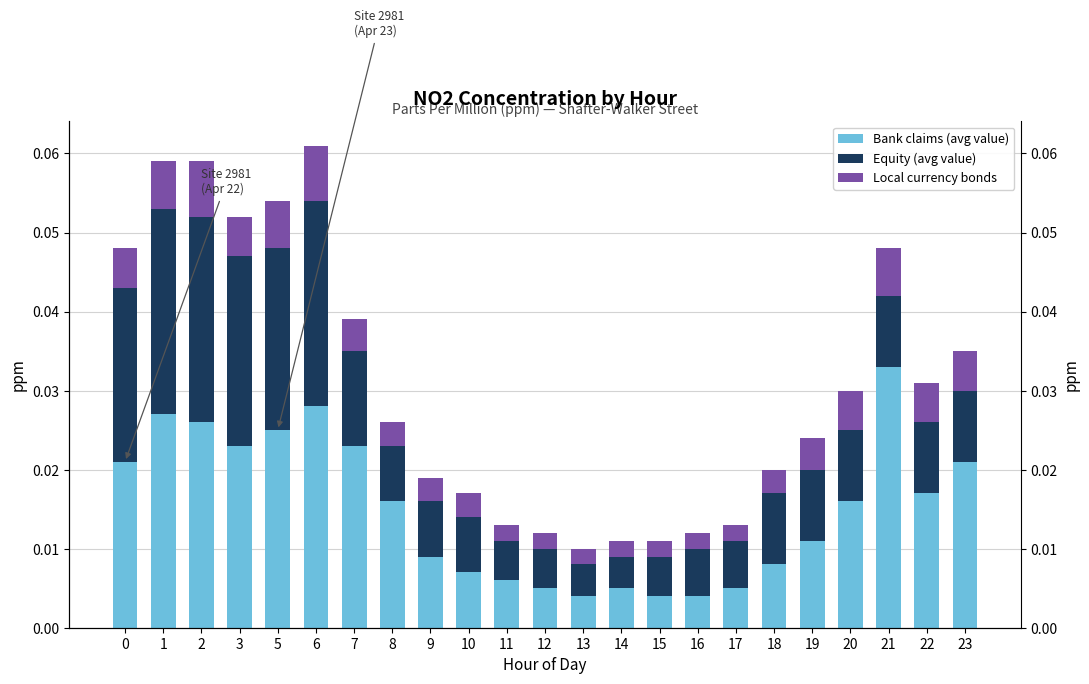

Rank the series by their average value, from lowest to highest.

Local currency bonds, Equity (avg value), Bank claims (avg value)